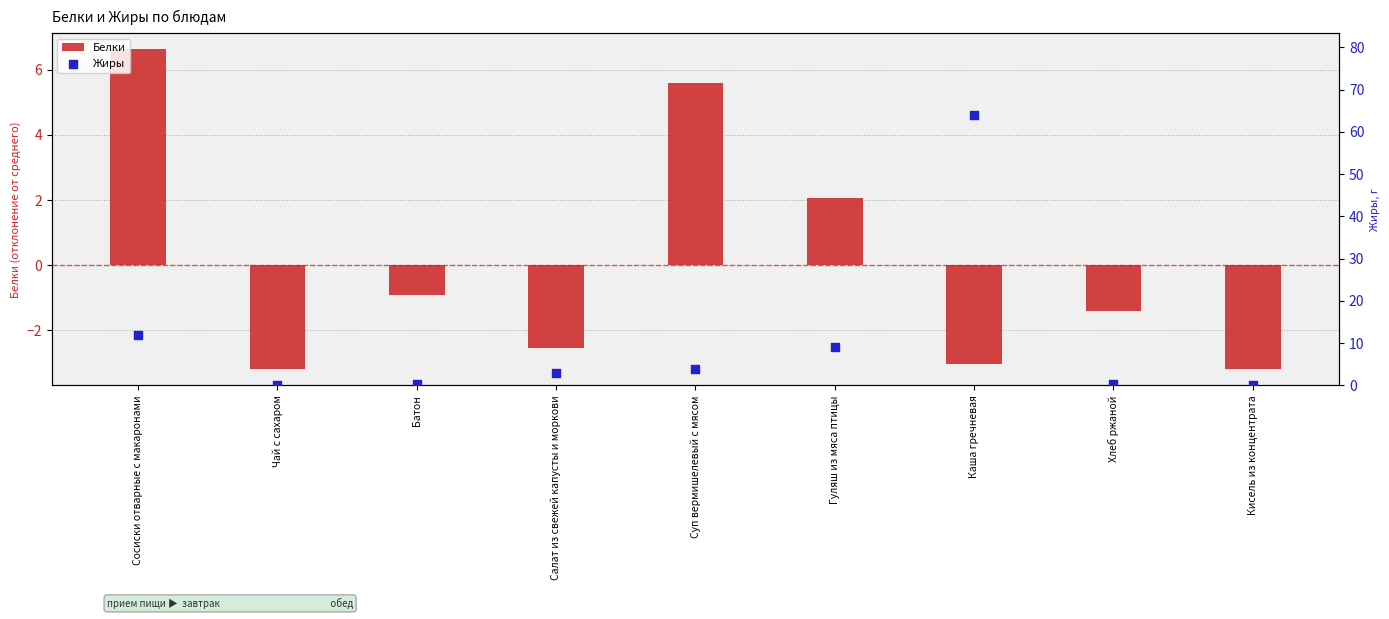

What are all the series names shown in the legend?

Белки, Жиры